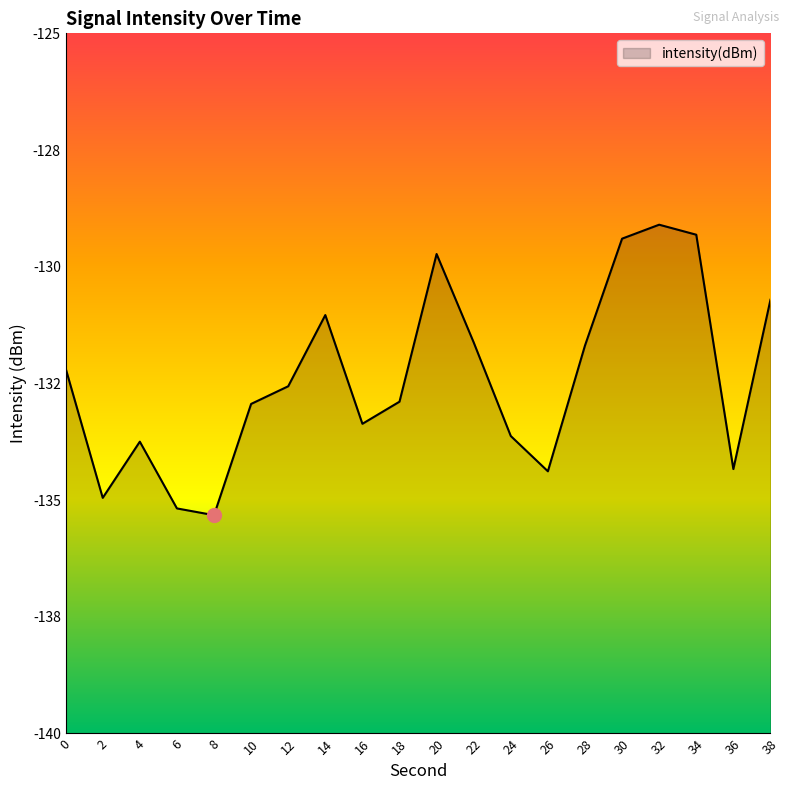

What is the minimum value shown in the chart?

-135.3